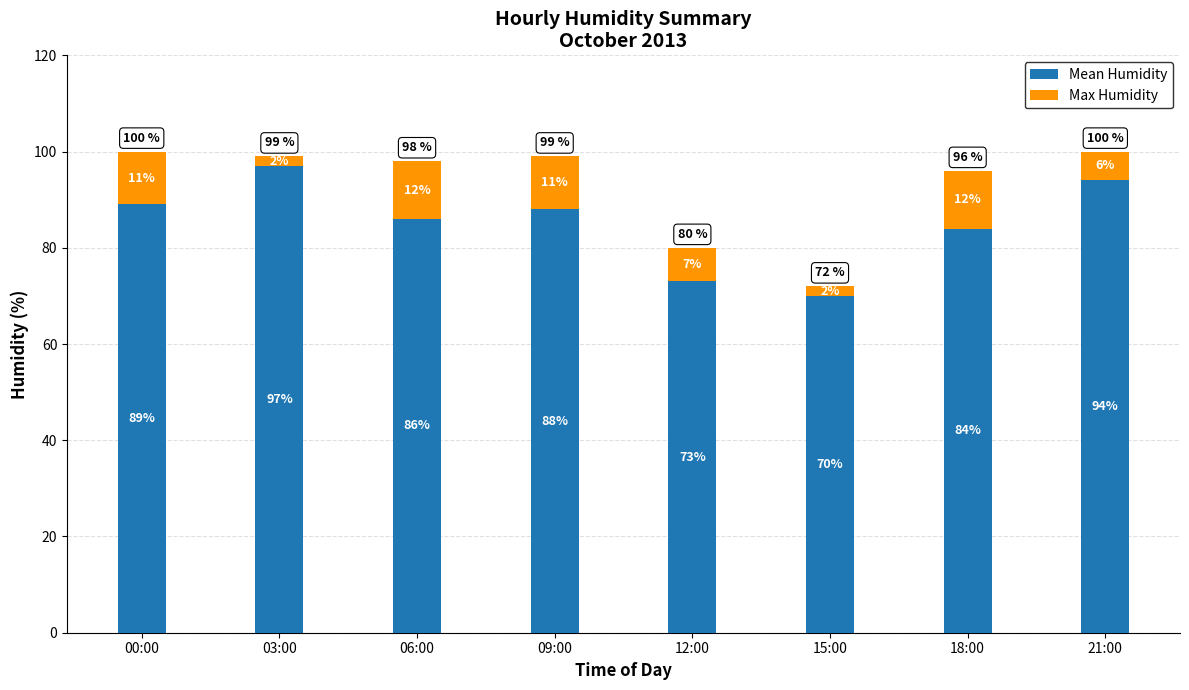

How many data points in Mean Humidity are less than 88?

4